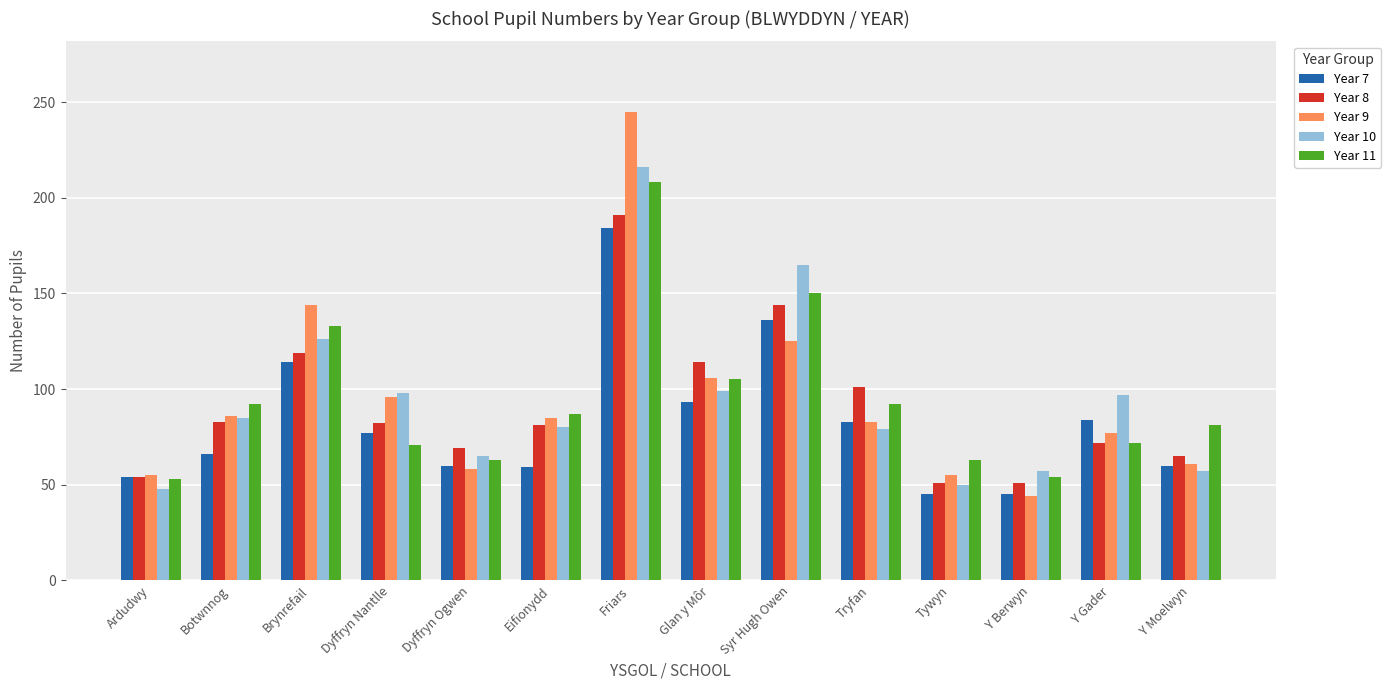

Where is Year 7 nearest to the value 114?

Brynrefail